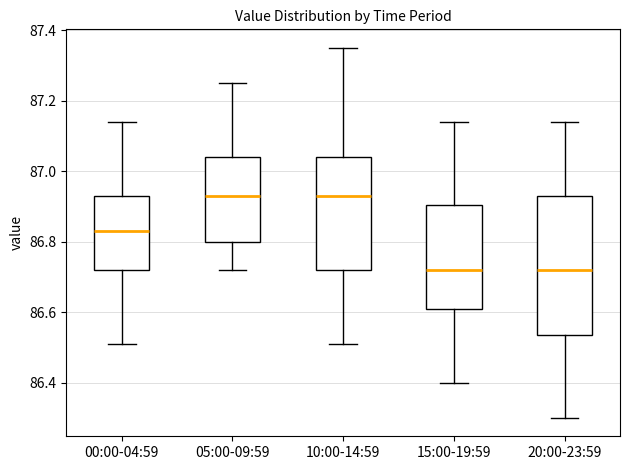

Where does the median line of the box for 05:00-09:59 sit on the y-axis? The values are not printed on the chart, so give them approximately, as read against the axis.

86.94